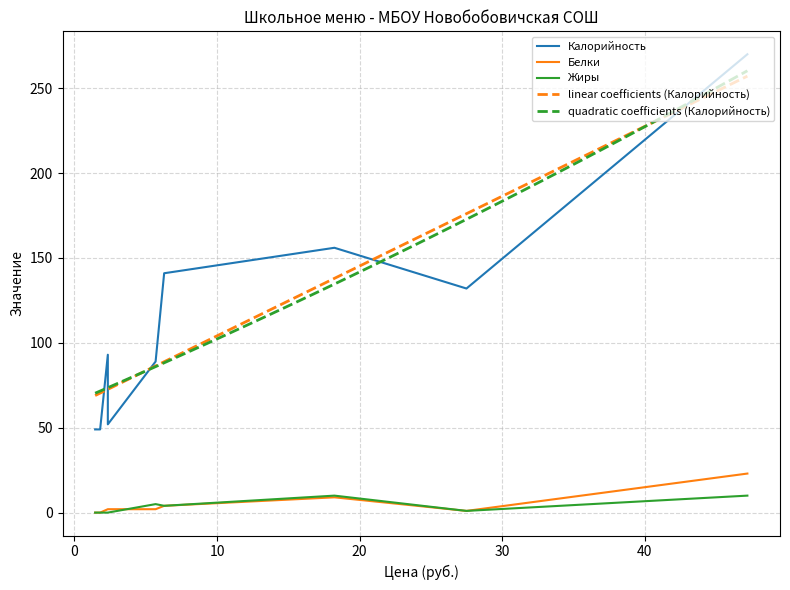

How many data points in Калорийность are above 93?

4